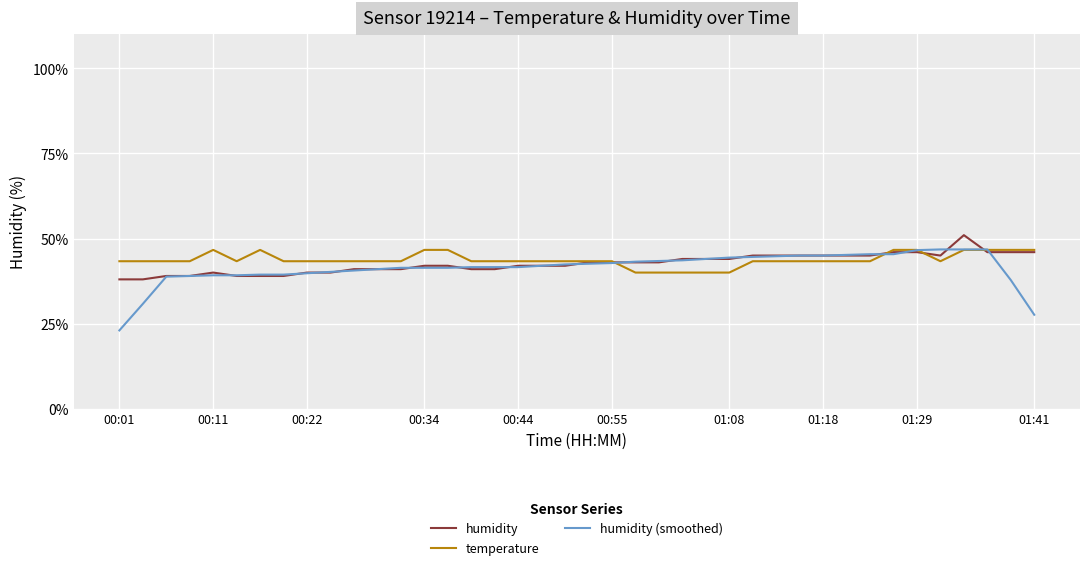

What is the average value of the humidity (smoothed) series?

41.4